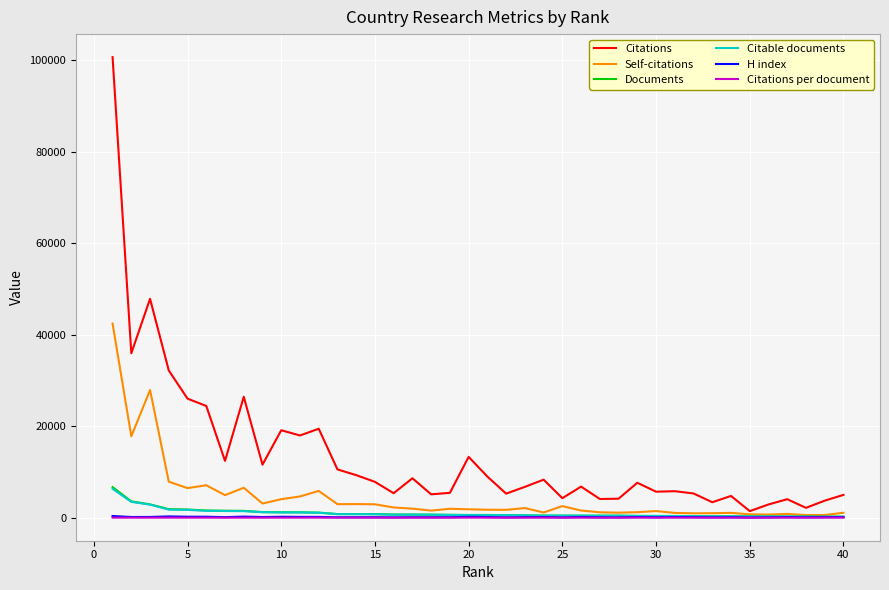

True or false: Citations per document has more than 0 interior local peaks.

True